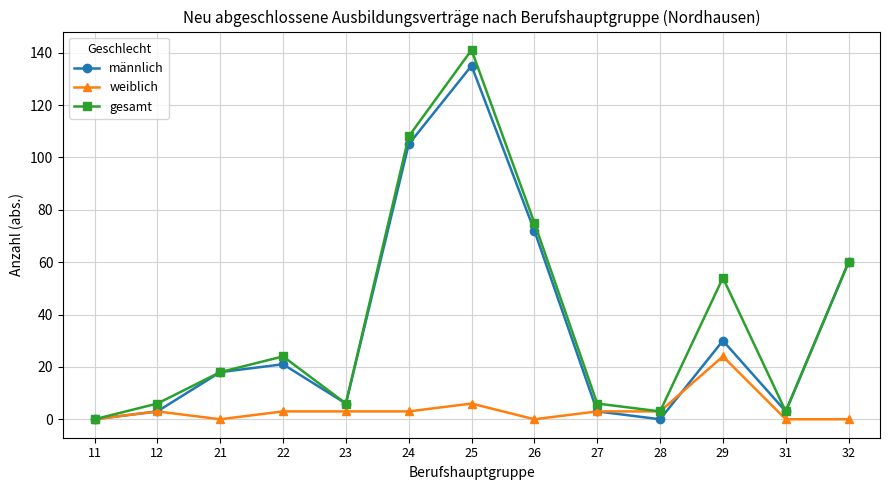

At 29, list the series in order from largest to smallest.

gesamt, männlich, weiblich